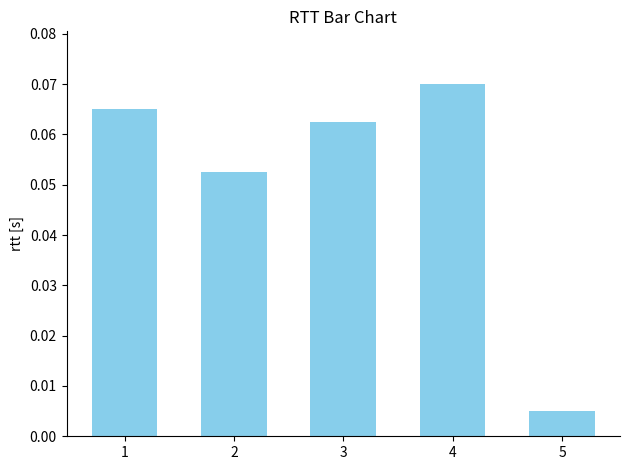

List the labels in order of value, smallest first.

5, 2, 3, 1, 4